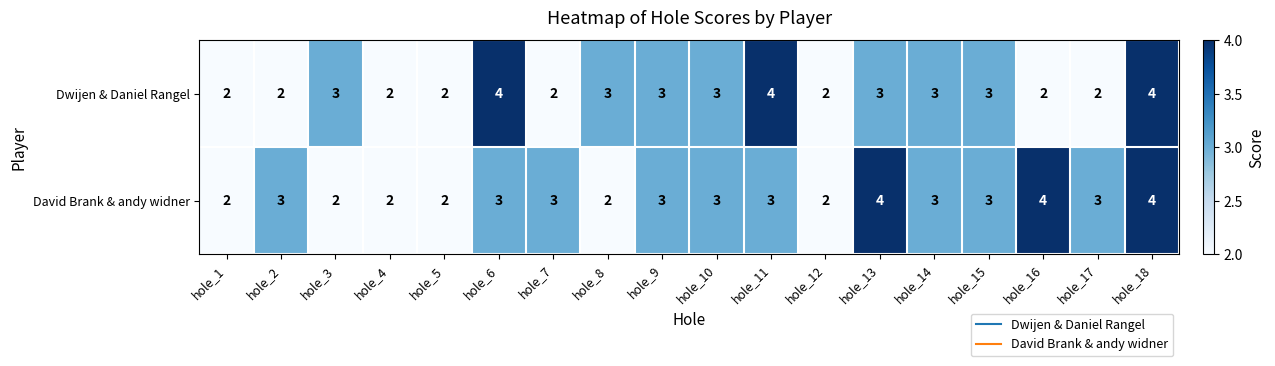

Rank the series by their average value, from lowest to highest.

Dwijen & Daniel Rangel, David Brank & andy widner